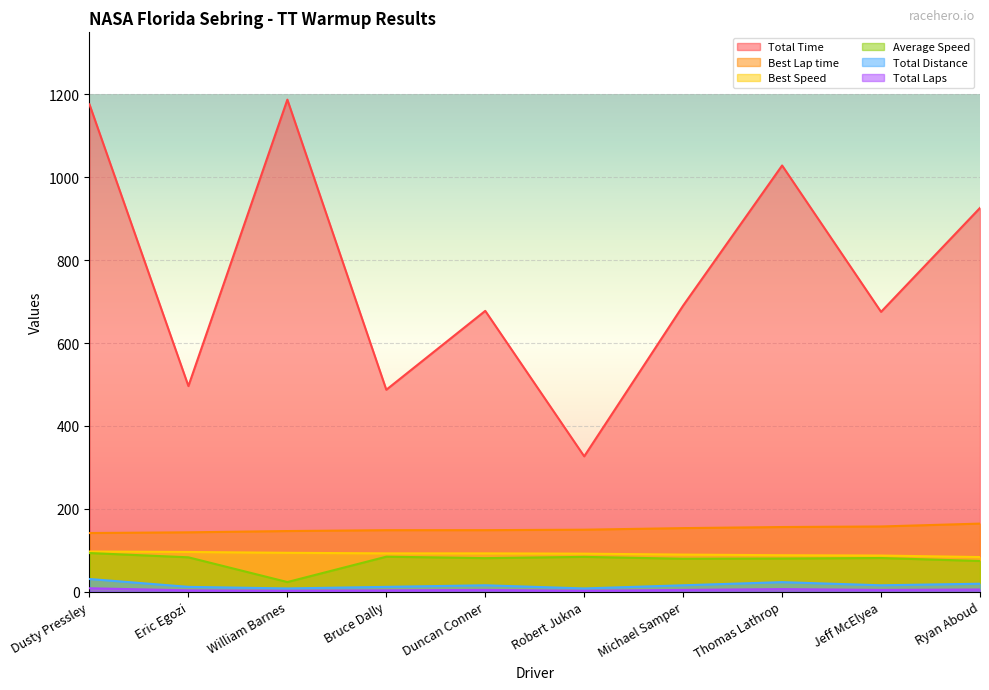

Reading left to right, what are all the values shown in this chart?

Total Time: 1176.1	496.1	1187.5	487.2	677.6	326.5	690.4	1028.6	675.3	926.1
Best Lap time: 141.4	143.1	146.1	148.3	148.3	149.4	153.2	155.9	157.2	164.1
Best Speed: 96.8	95.6	93.6	92.3	92.2	91.6	89.3	87.8	87.0	83.4
Average Speed: 93.0	82.7	23.0	84.2	80.8	83.8	79.3	79.8	81.0	73.9
Total Distance: 30.4	11.4	7.6	11.4	15.2	7.6	15.2	22.8	15.2	19.0
Total Laps: 8.0	3.0	2.0	3.0	4.0	2.0	4.0	6.0	4.0	5.0